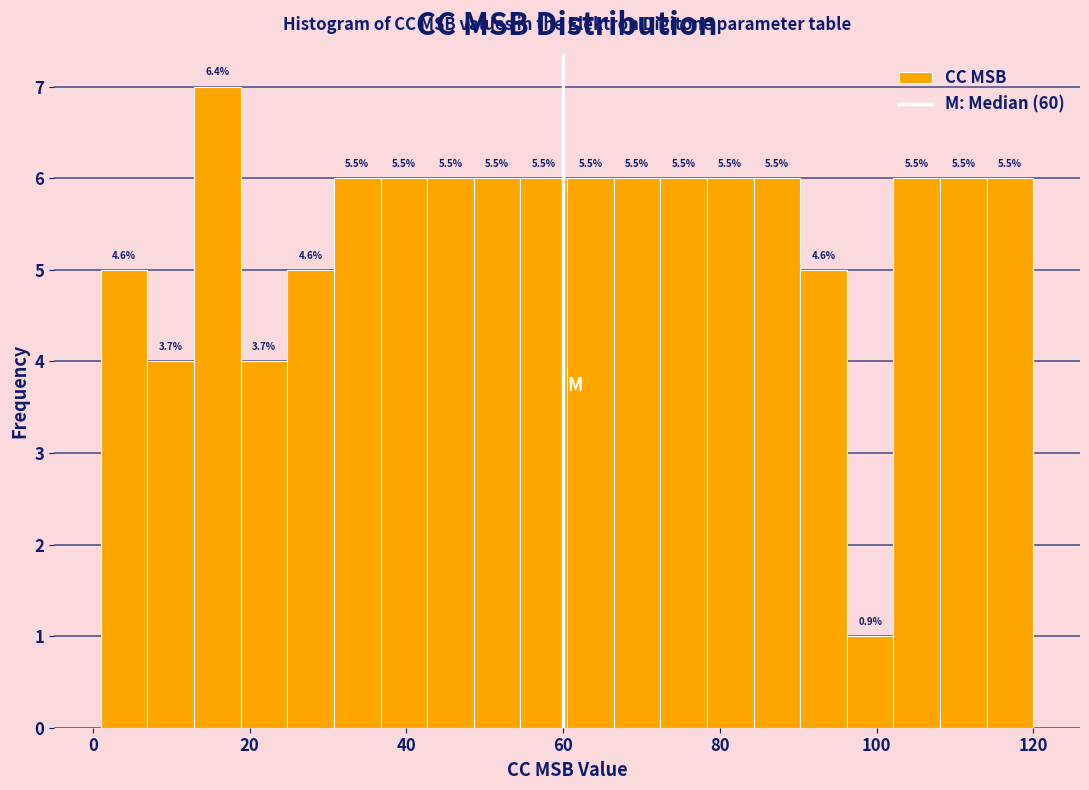

Read against the x-axis, roughly where is the centre of the tallest bar?

16